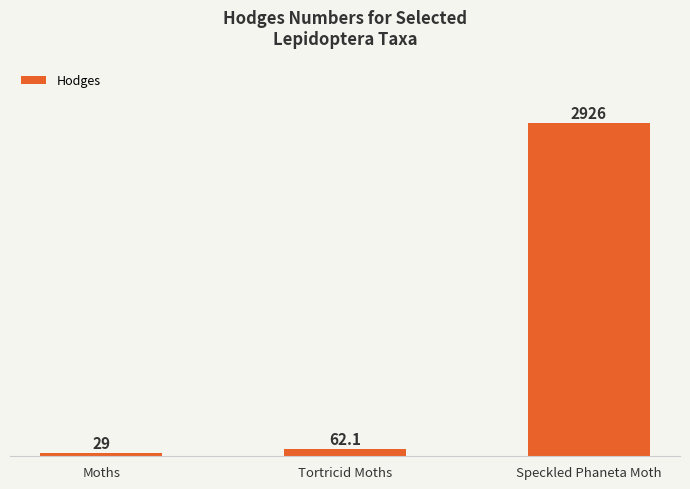

What value does the data have at Moths?

29.0